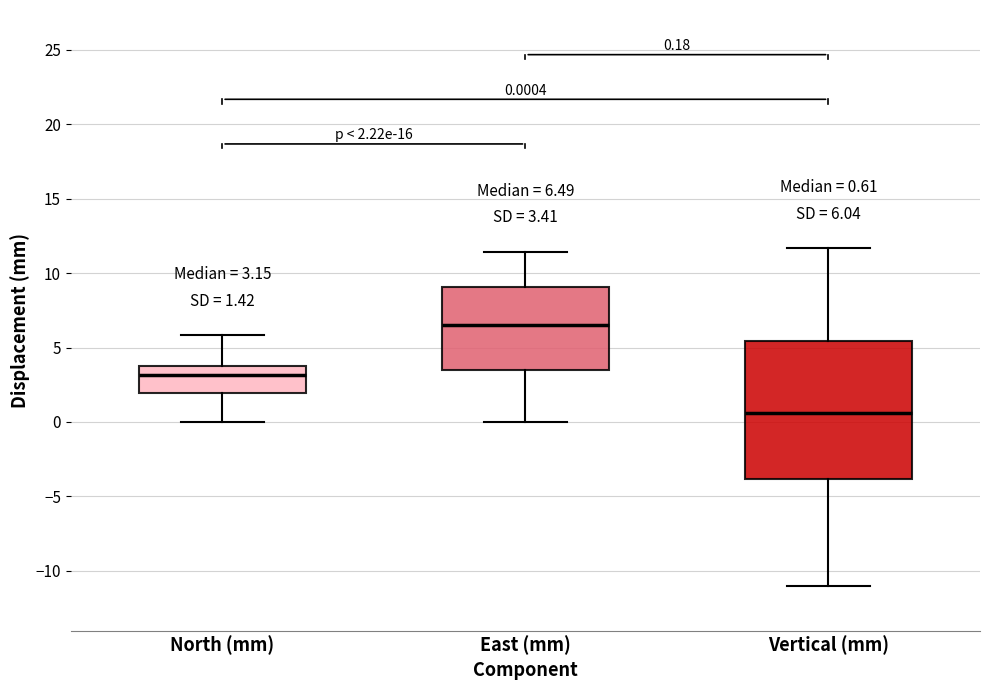

Comparing the boxes themselves (not the whiskers), which one is the tallest?

Vertical (mm)